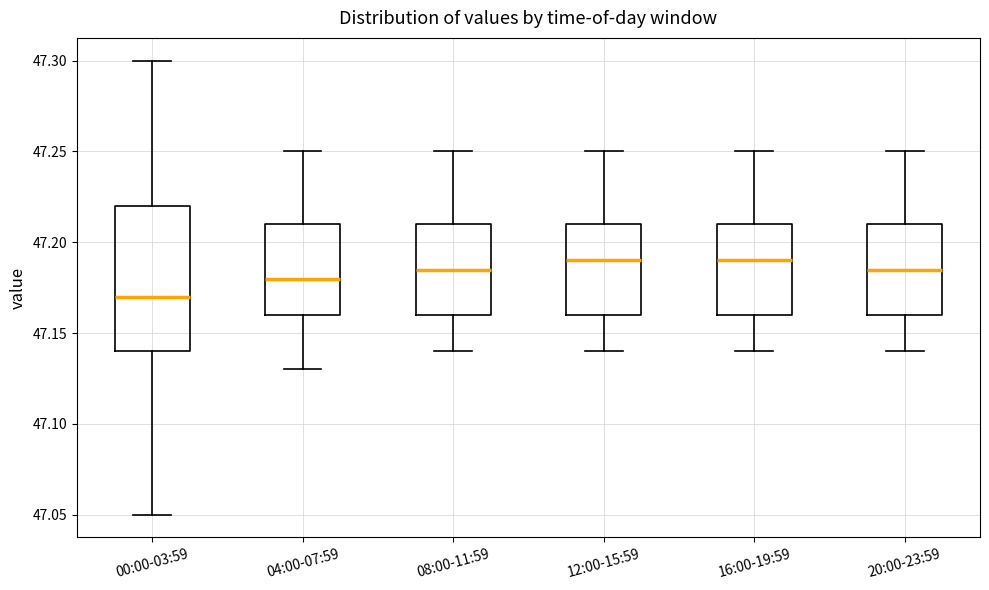

Reading left to right, transcribe this box plot: for each box, give where its median line is, the range the box spans, and where its two whiskers end, as read against the y-axis. The values are not printed on the chart, so give them approximately, as read against the axis.

00:00-03:59: median 47.170, box 47.140 to 47.220, whiskers 47.050 to 47.300
04:00-07:59: median 47.180, box 47.160 to 47.210, whiskers 47.130 to 47.250
08:00-11:59: median 47.185, box 47.160 to 47.210, whiskers 47.140 to 47.250
12:00-15:59: median 47.190, box 47.160 to 47.210, whiskers 47.140 to 47.250
16:00-19:59: median 47.190, box 47.160 to 47.210, whiskers 47.140 to 47.250
20:00-23:59: median 47.185, box 47.160 to 47.210, whiskers 47.140 to 47.250